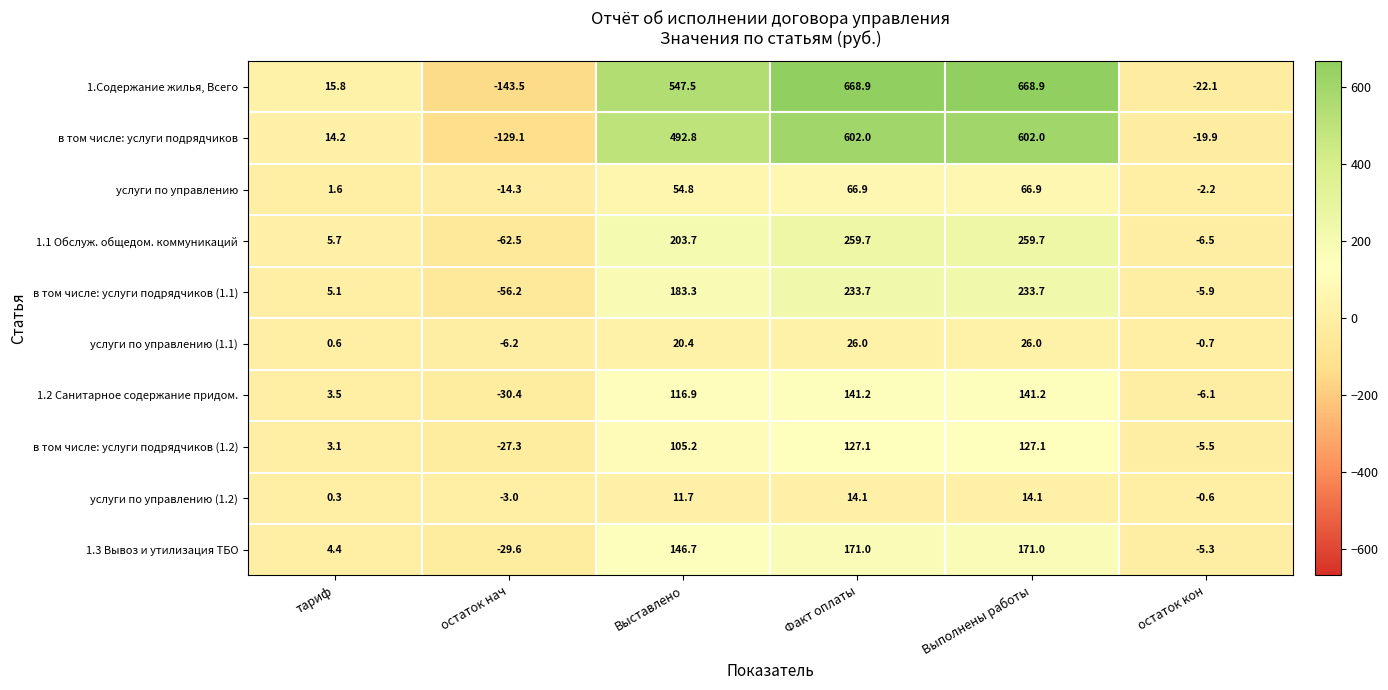

What is the greatest value displayed?

668.9